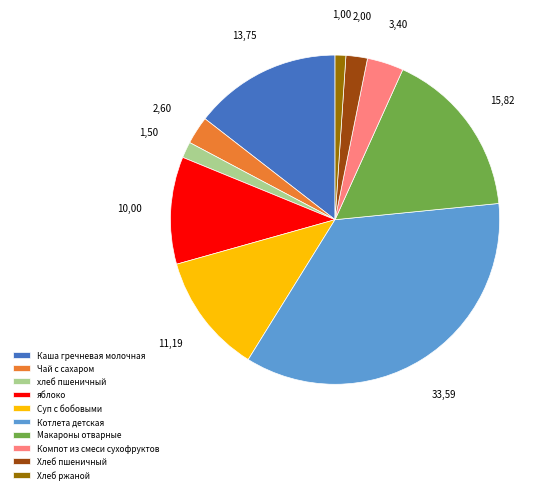

Between Чай с сахаром and Компот из смеси сухофруктов, which is larger?

Компот из смеси сухофруктов